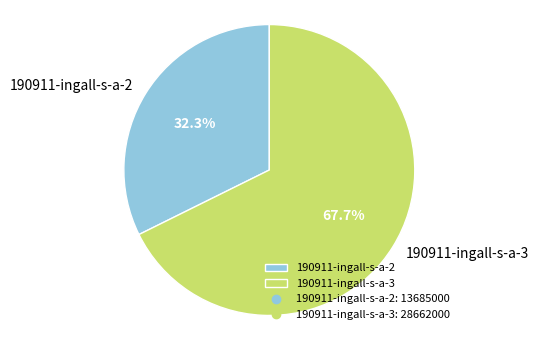

To the nearest percent, what is the combined percentage of 190911-ingall-s-a-2 and 190911-ingall-s-a-3?

100%